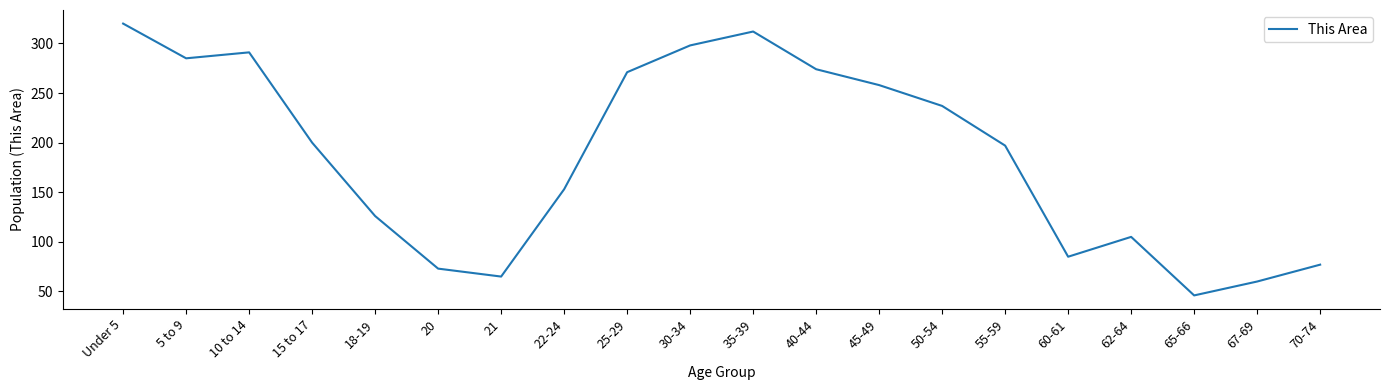

Approximately how many times larger is the value at 70-74 compared to 5 to 9?

0.3